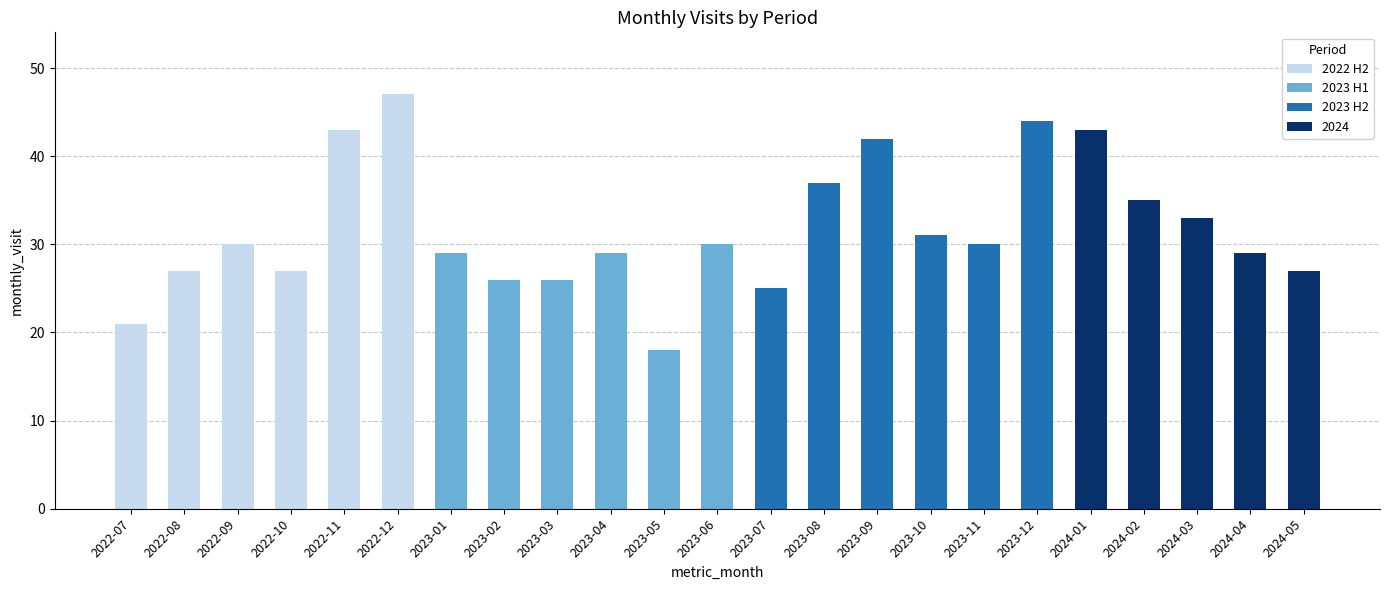

The value of 2022 H2 at 2023-12 is 24. True or false?

False